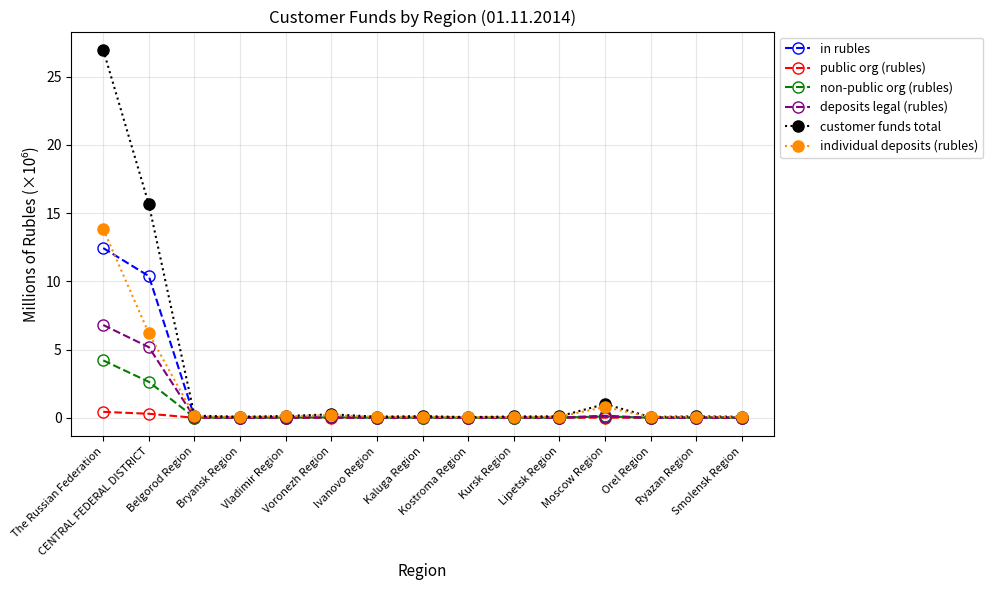

What is the value of the deposits legal (rubles) point at the 2nd from the left?

5.2